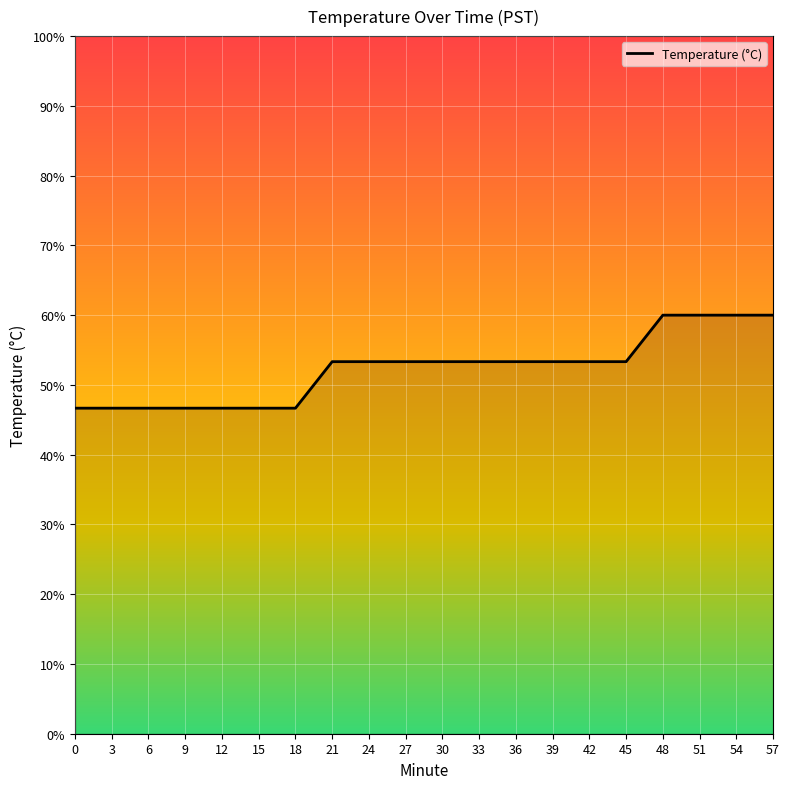

What is the change in value from 15 to 39?

+6.7